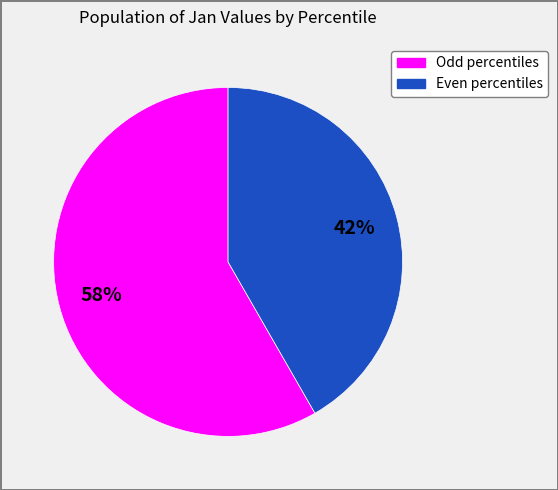

Does any single category account for the majority?

Yes